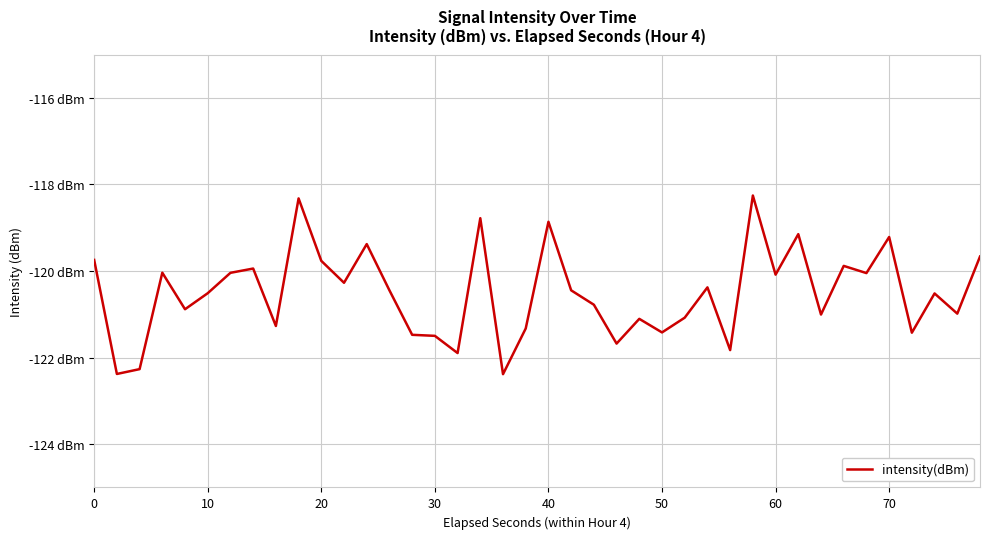

What is the difference between the maximum and minimum values?

4.1